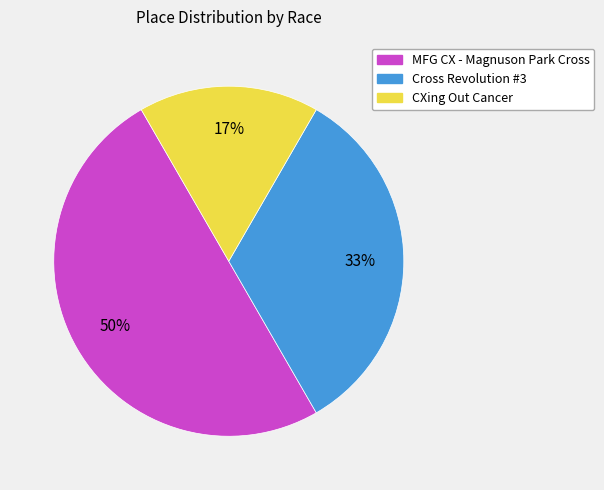

To the nearest percent, what is the difference between the CXing Out Cancer and MFG CX - Magnuson Park Cross slice percentages?

33%